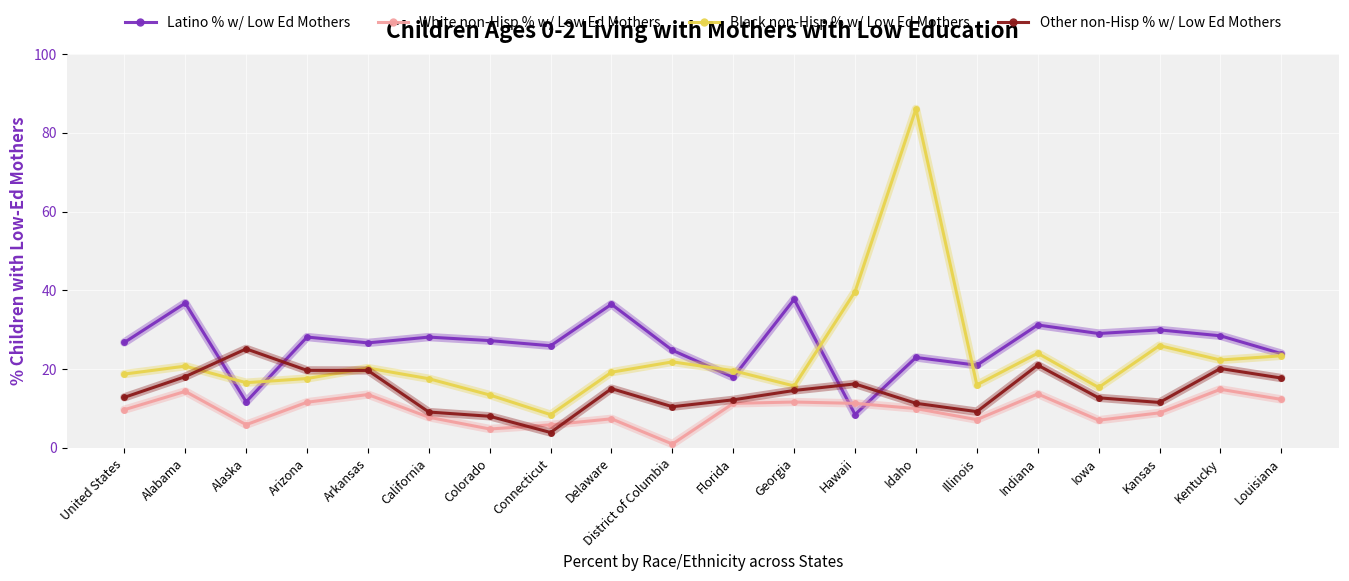

How many intersections are there between Latino % w/ Low Ed Mothers and Other non-Hisp % w/ Low Ed Mothers?

4